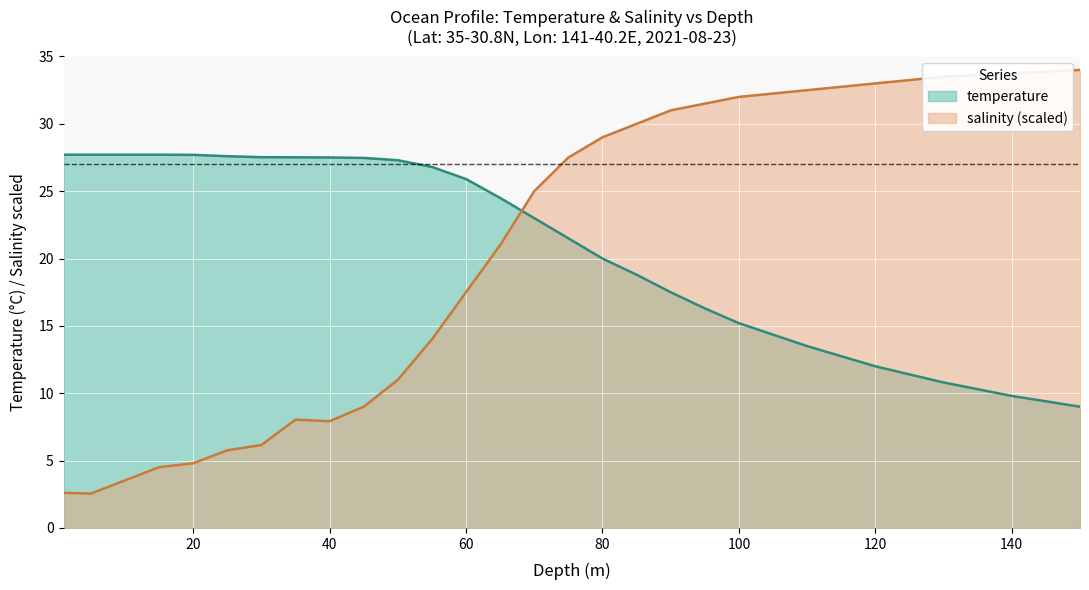

How many values in the temperature series are below 25?

13